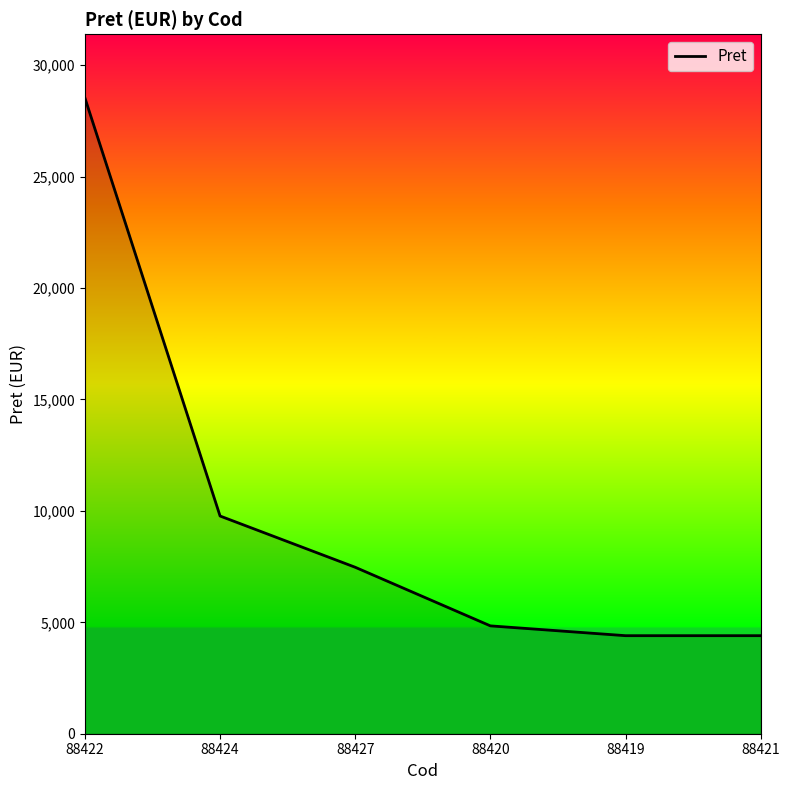

What is the difference between the maximum and minimum values?

24135